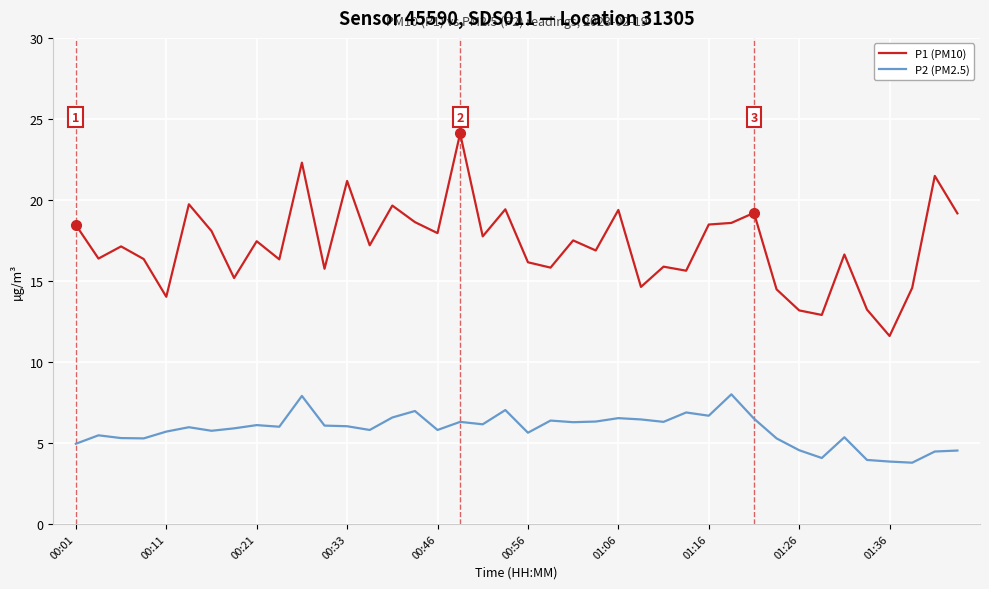

What is the highest value of the P2 (PM2.5) series?

8.0